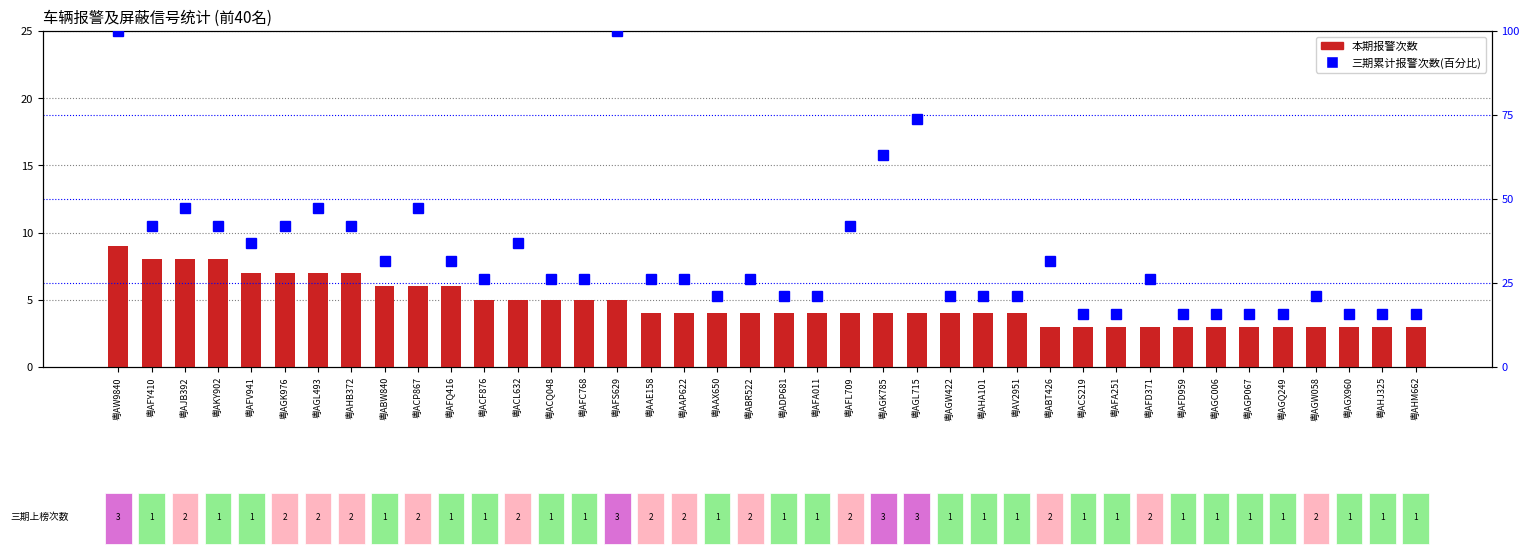

Is the value of 三期累计报警次数 at 粤AW9840 greater than the value of 本期报警次数 at 粤AGC006?

Yes